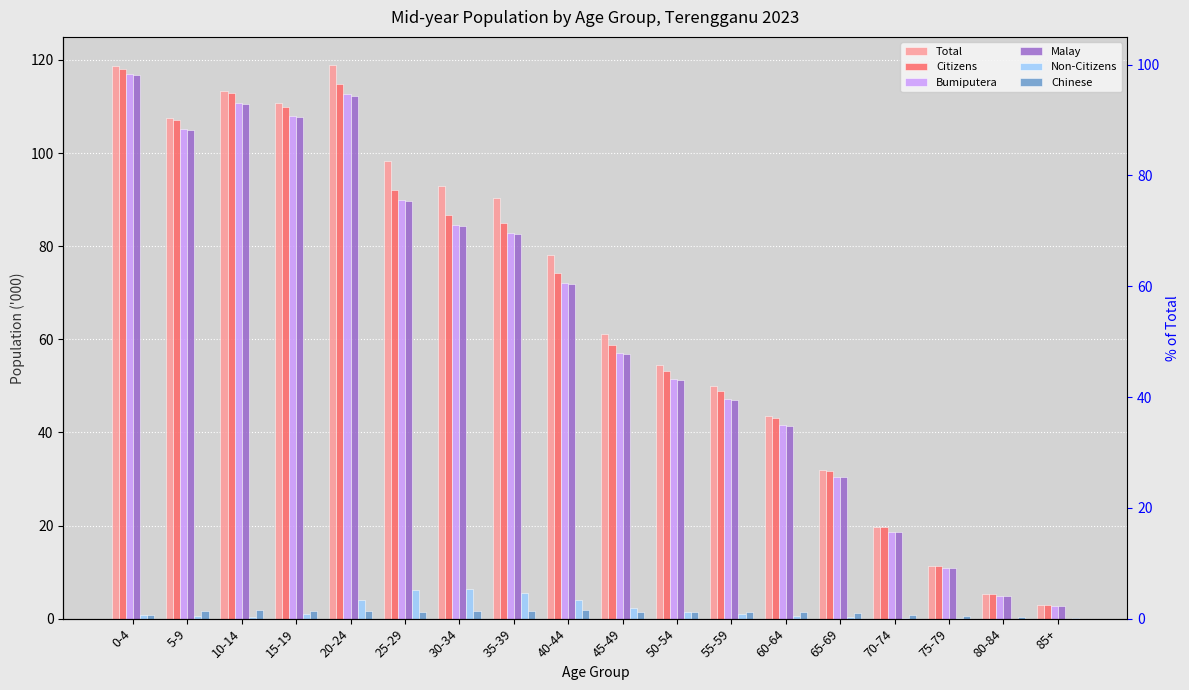

What is the greatest value displayed?

119.0